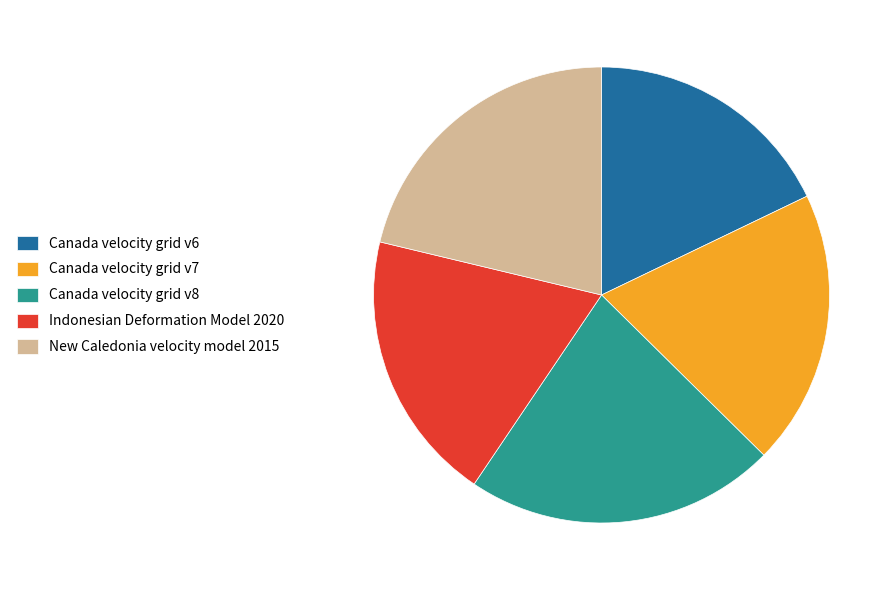

Do Canada velocity grid v7 and Canada velocity grid v6 together represent more than half of the pie?

No